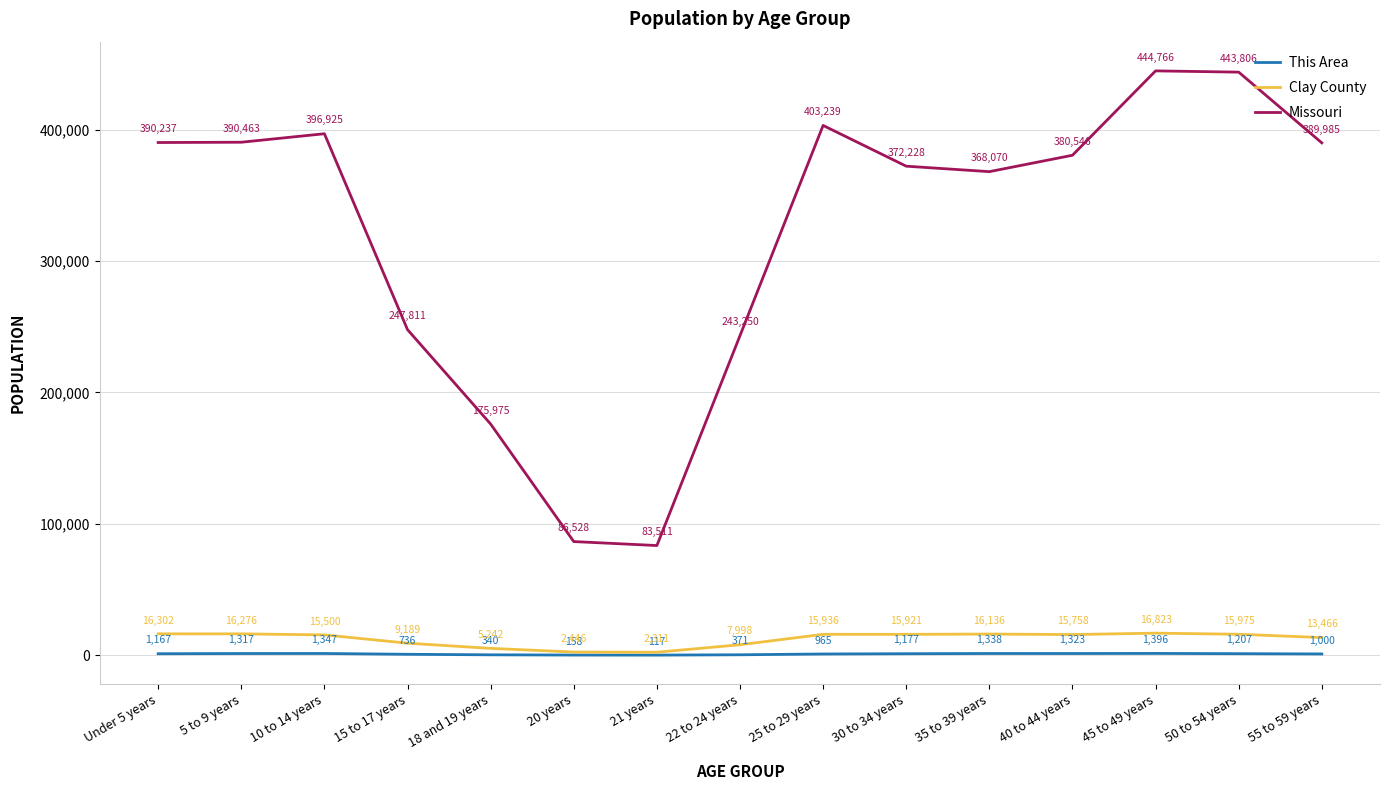

Which series has the largest total across all categories?

Missouri